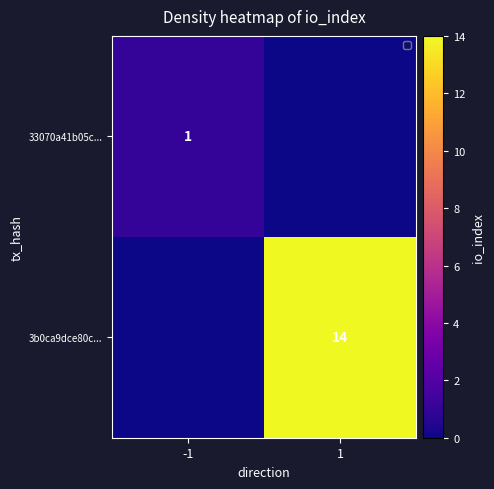

True or false: 3b0ca9dce80c... has a value of 14 at 1.

True